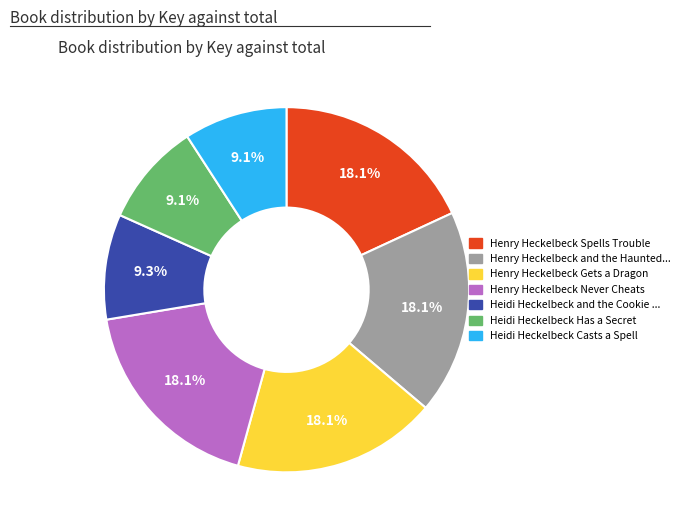

Is there a majority slice in this chart?

No